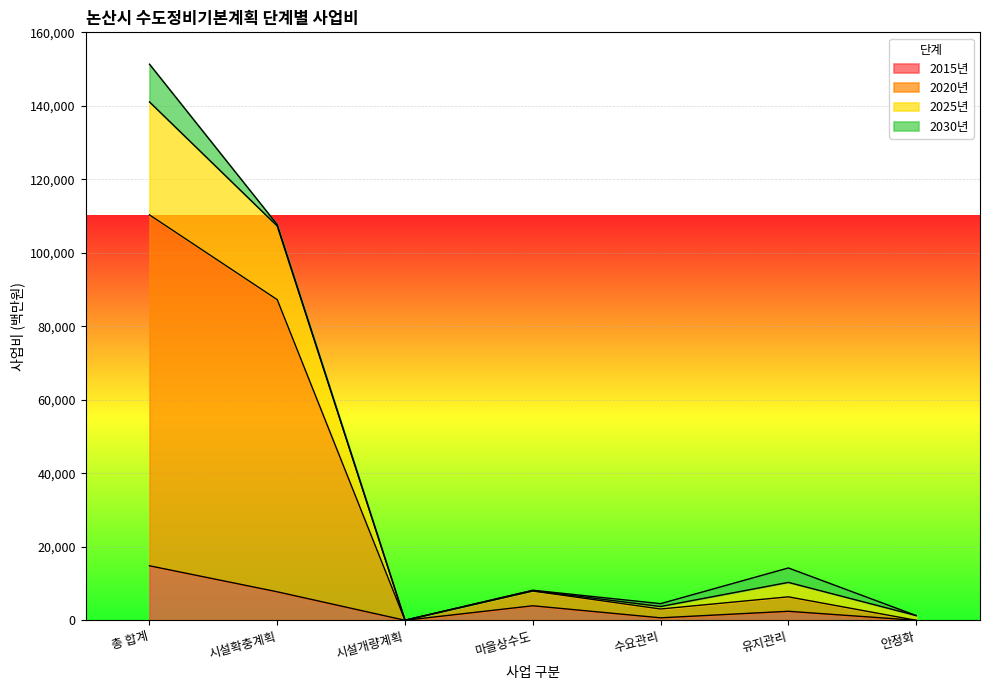

True or false: 2025년 and 2020년 cross at least once.

False